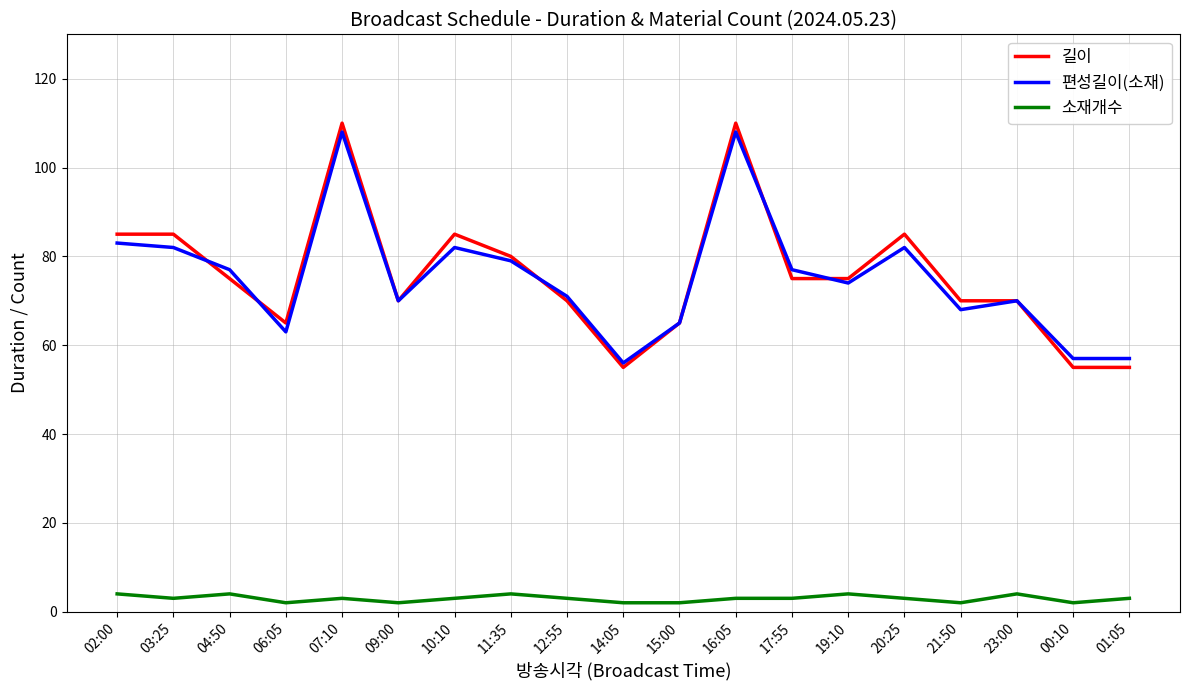

What is the minimum value for 소재개수?

2